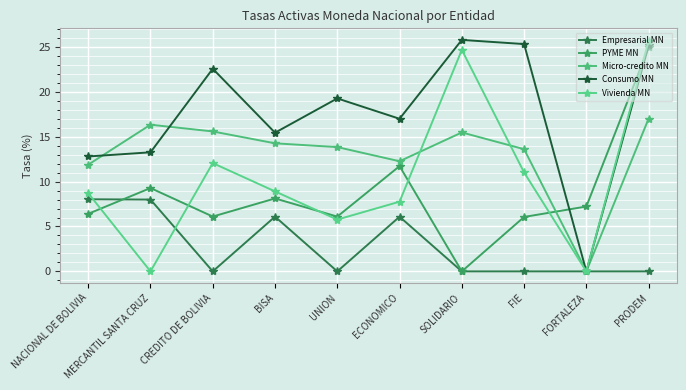

Does the chart display data point markers on the line(s)?

Yes